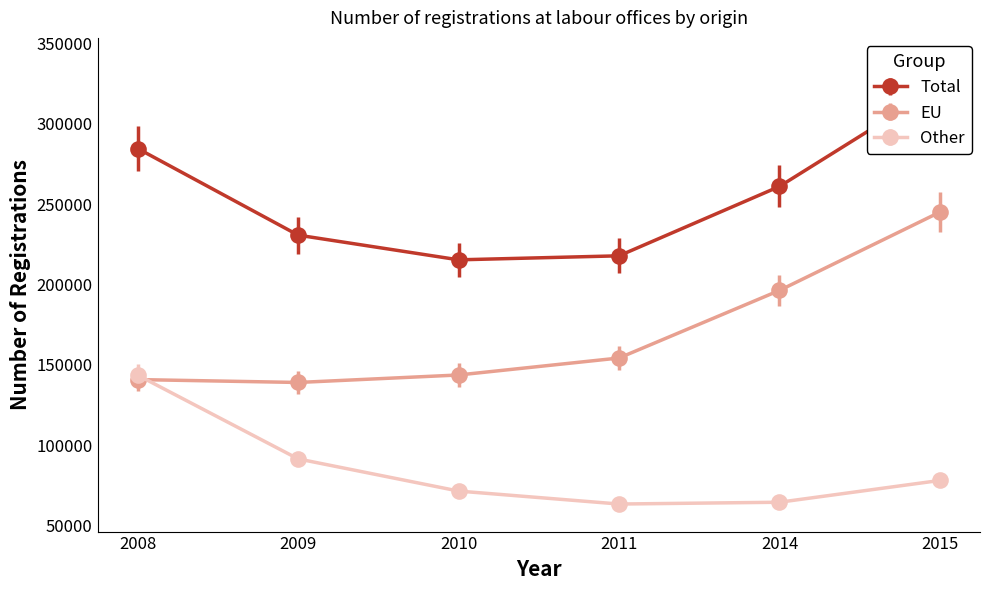

What is the maximum value for EU?

245041